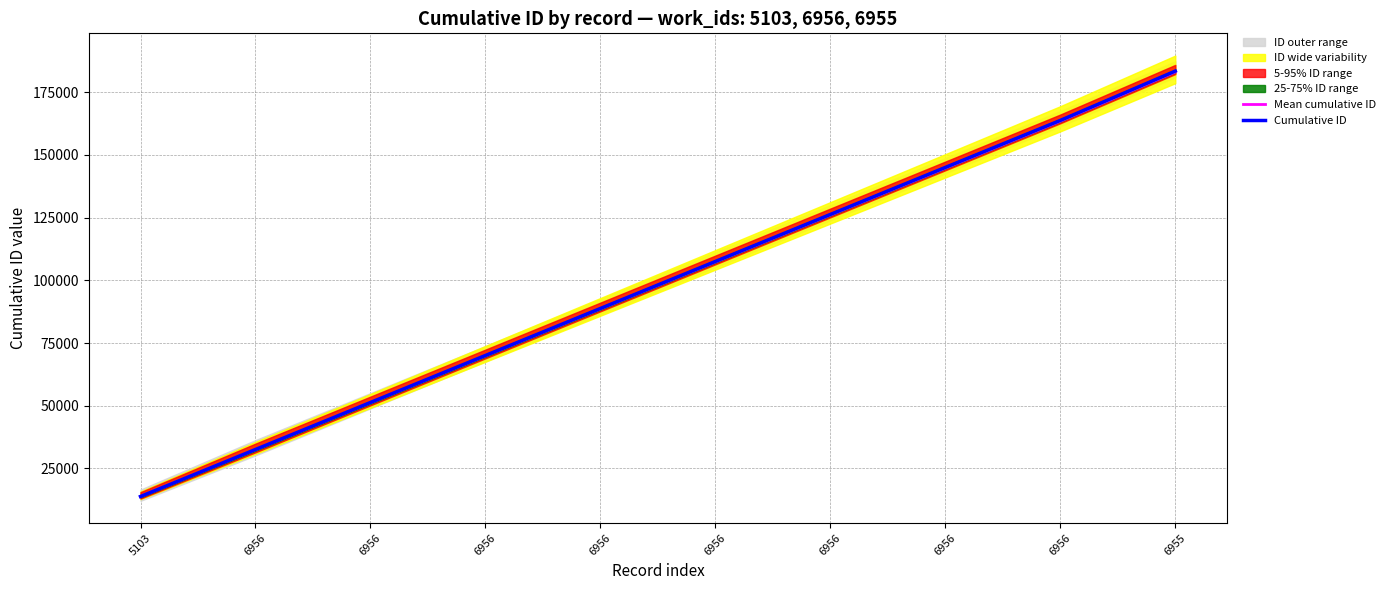

Is this an area chart (filled region under the line)?

No